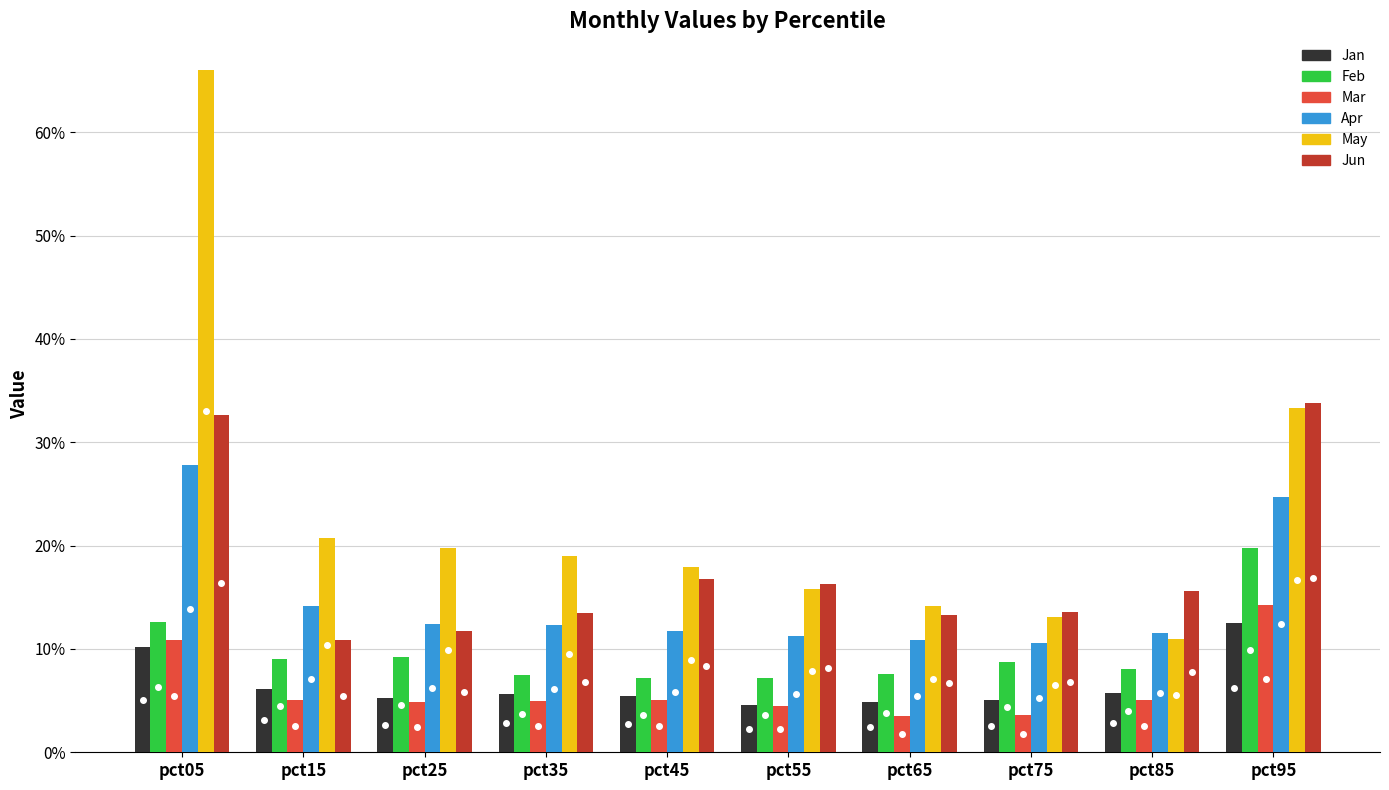

What are all the series names shown in the legend?

Jan, Feb, Mar, Apr, May, Jun